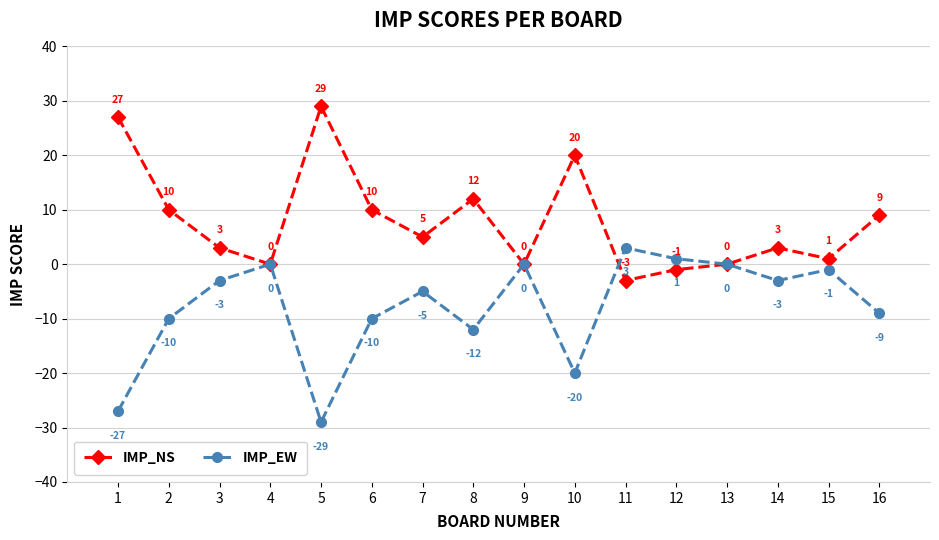

Is the value of IMP_EW at 9 greater than the value of IMP_NS at 15?

No